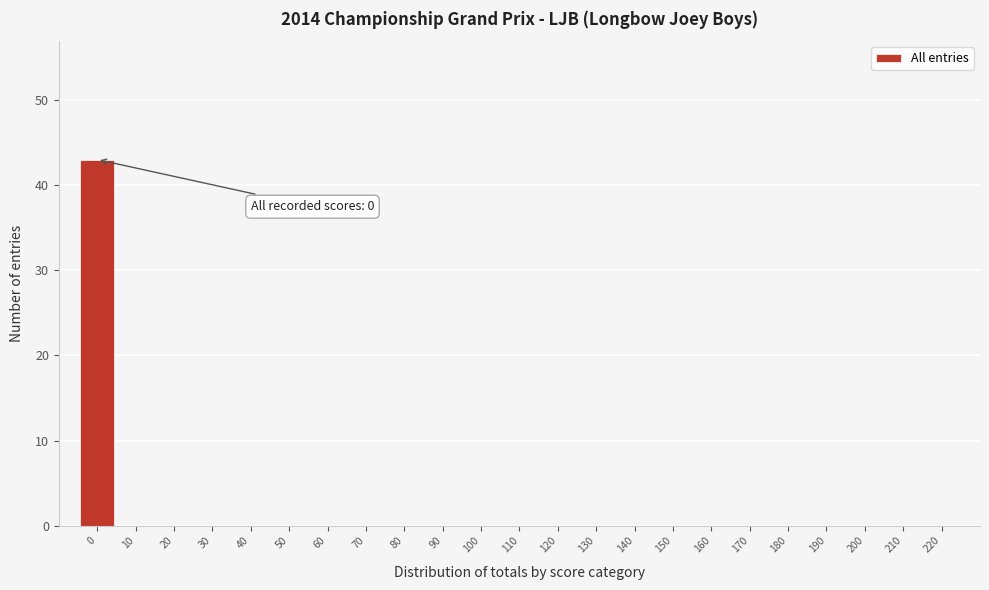

Which range on the x-axis has the tallest bar?

-5 to 5